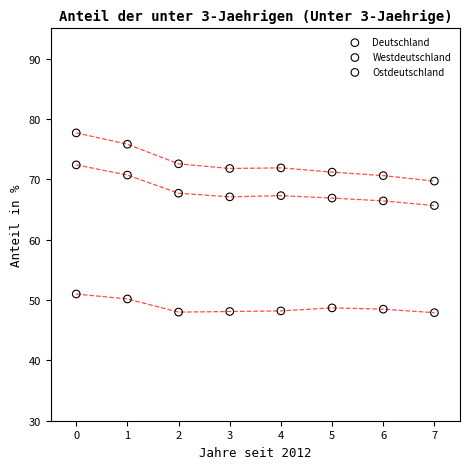

Which series reaches the maximum Y coordinate?

Westdeutschland